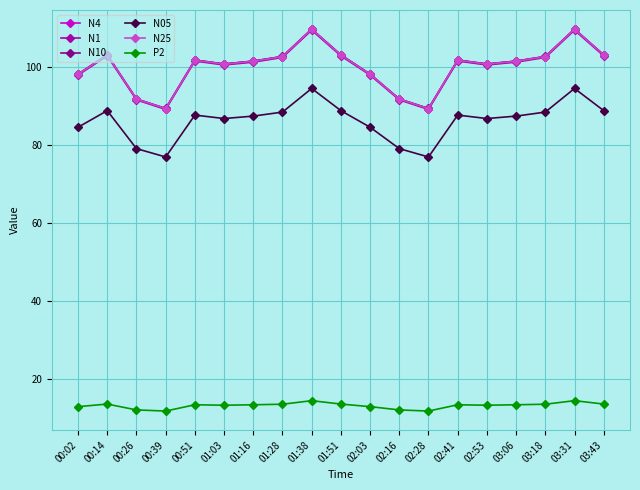

What is the average value of the N10 series?

100.1